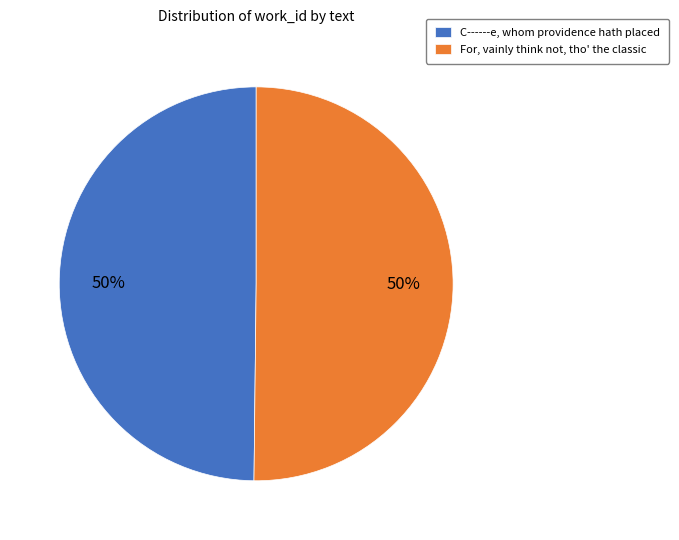

How many slices are in this pie chart?

2